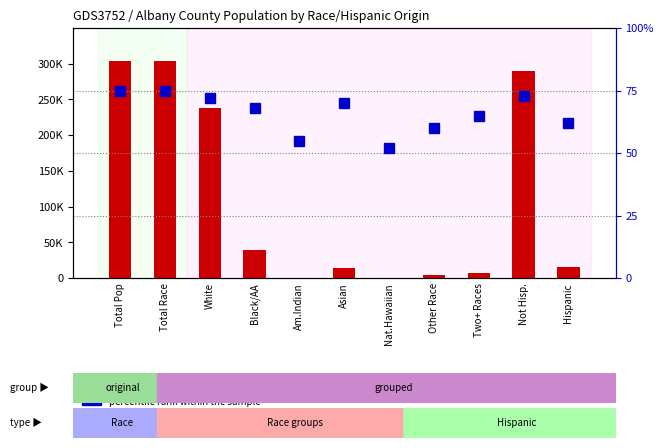

What is the minimum value for count?

98